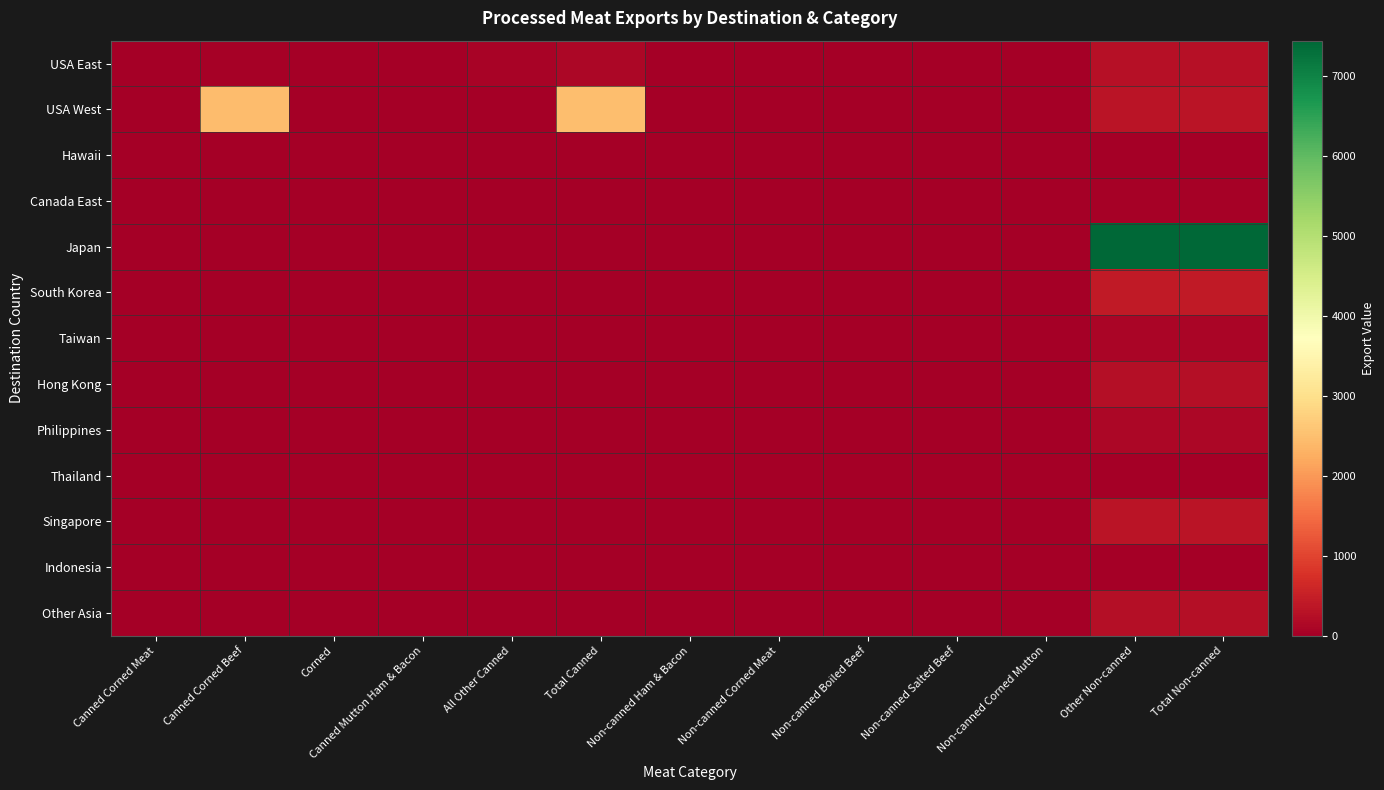

Rank the series by their maximum value, from lowest to highest.

Thailand, Indonesia, Hawaii, Canada East, Taiwan, Philippines, Other Asia, Hong Kong, USA East, Singapore, South Korea, USA West, Japan